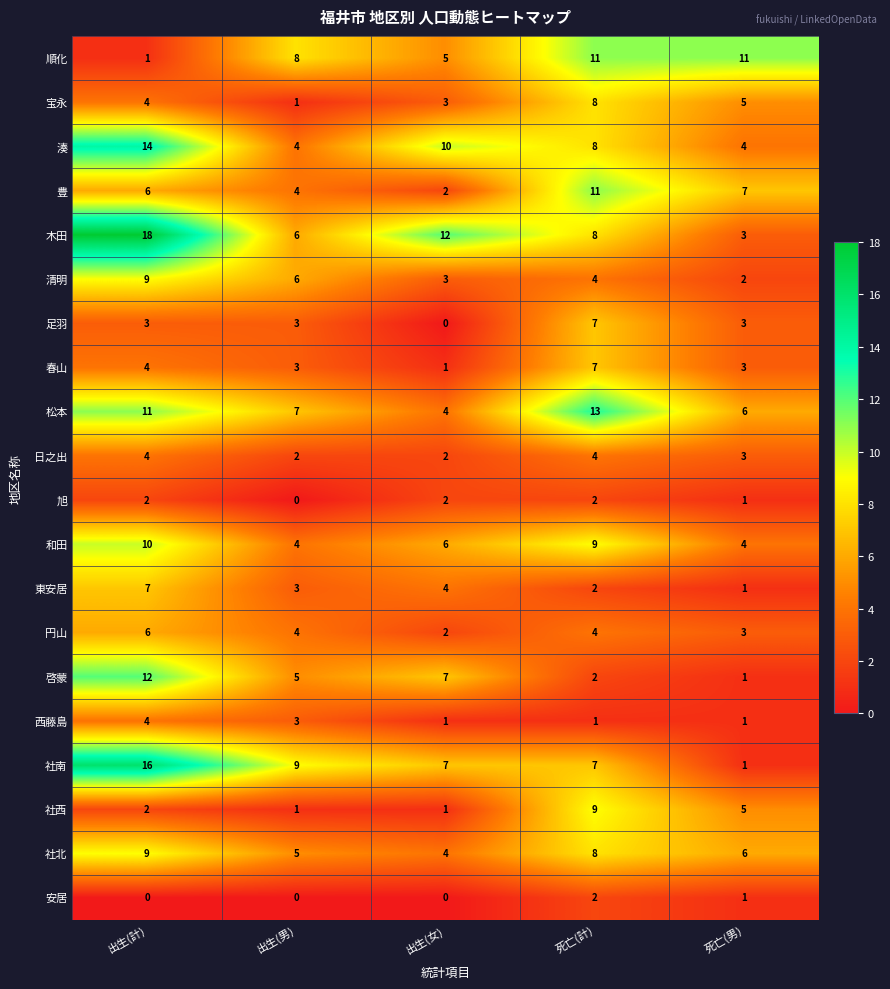

Rank the categories by 木田 value from lowest to highest.

死亡(男), 出生(男), 死亡(計), 出生(女), 出生(計)